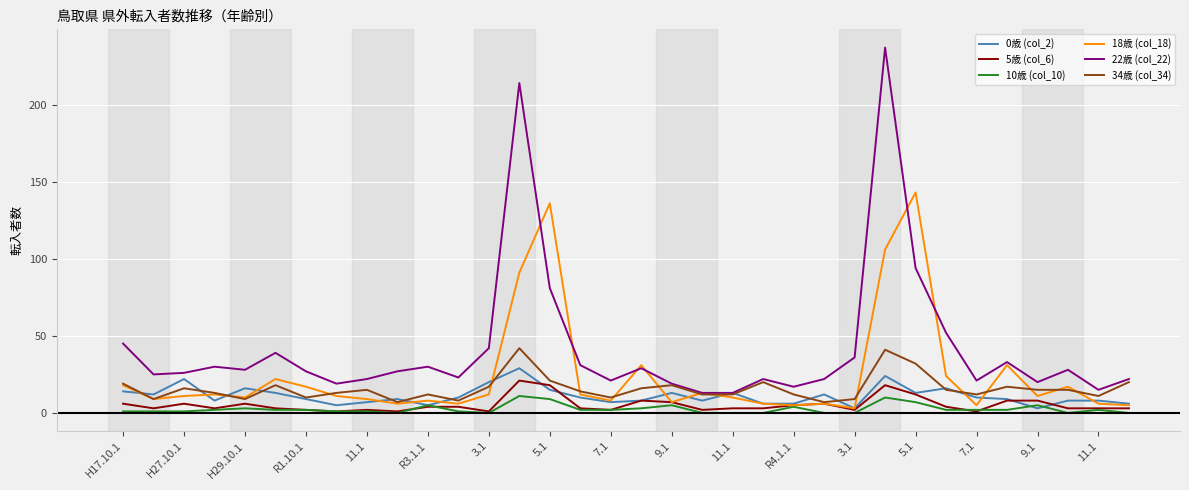

True or false: 34歳 (col_34) and 10歳 (col_10) cross at least once.

False